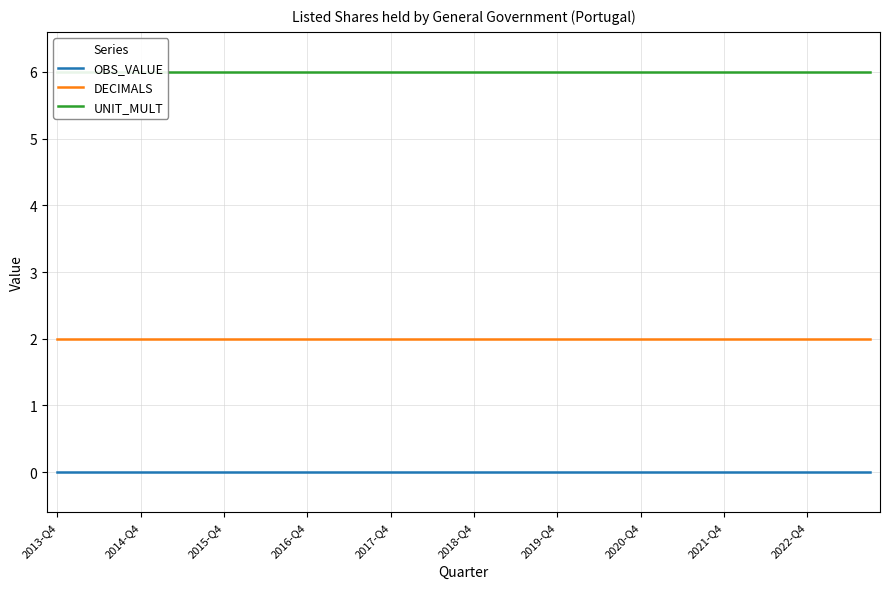

True or false: OBS_VALUE and DECIMALS intersect in this chart.

False